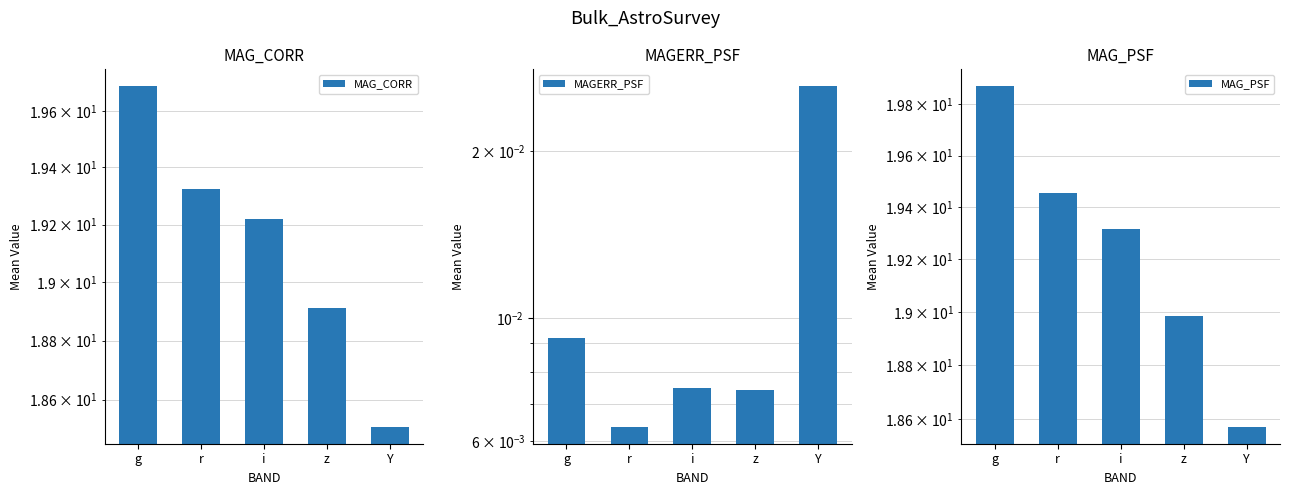

Is the value of MAG_CORR at g greater than the value of MAG_PSF at g?

No